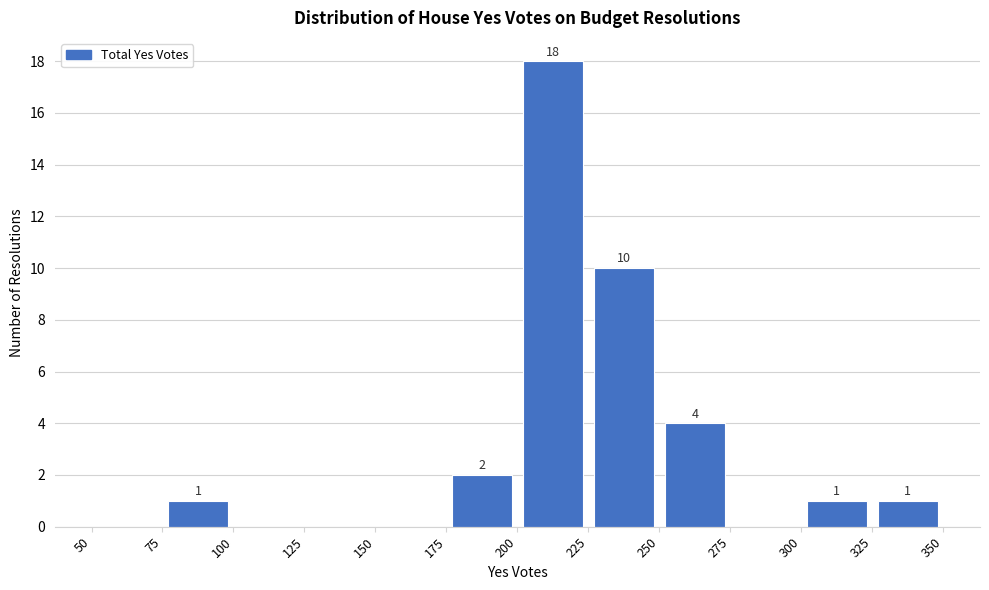

Which range on the x-axis has the tallest bar?

200 to 225